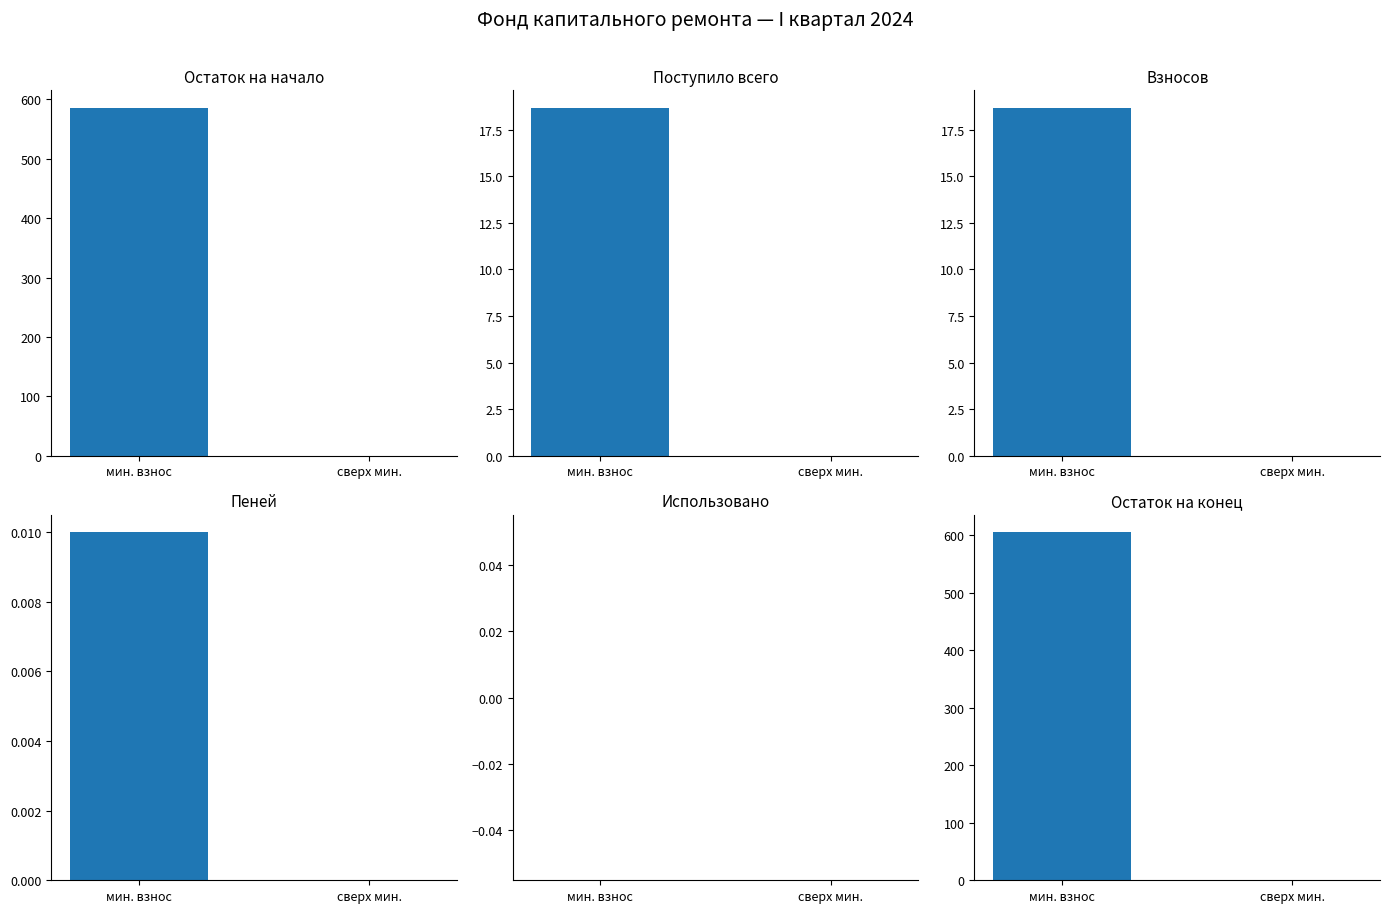

What position from the left is сверх мин.?

2